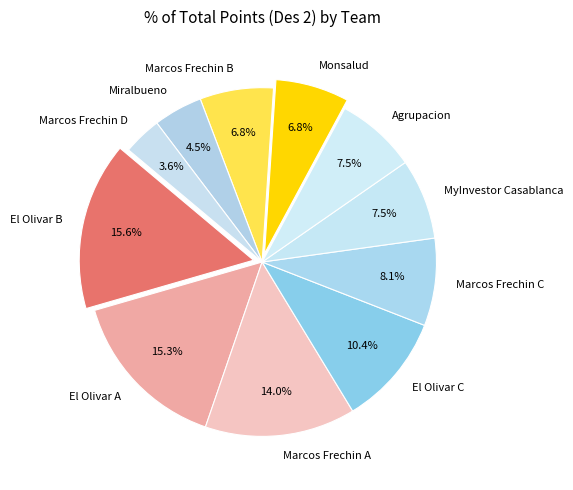

Is it true that El Olivar C is 10% of the pie?

True